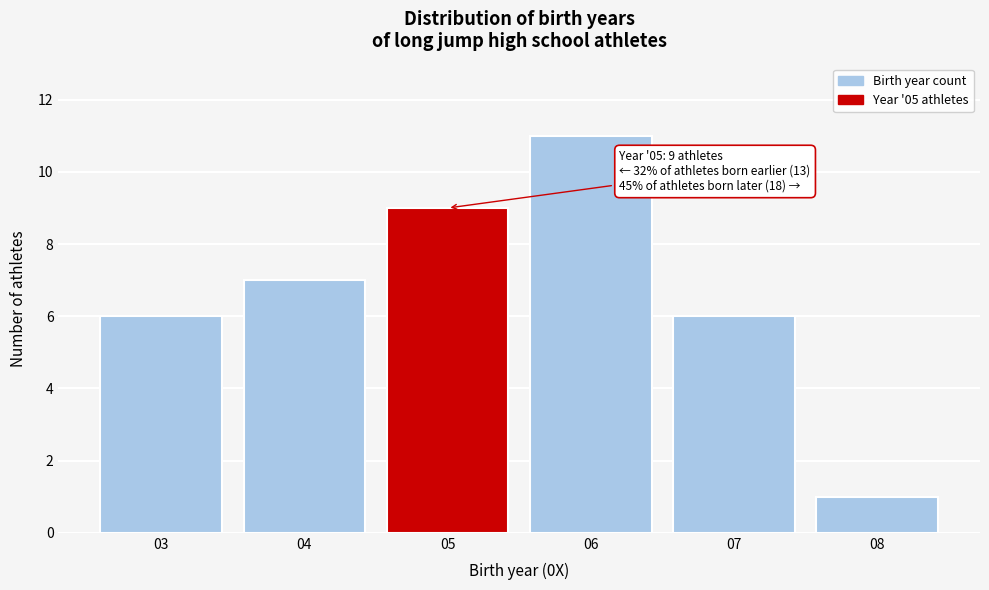

Reading left to right, list all the values displayed in this chart.

6	7	9	11	6	1